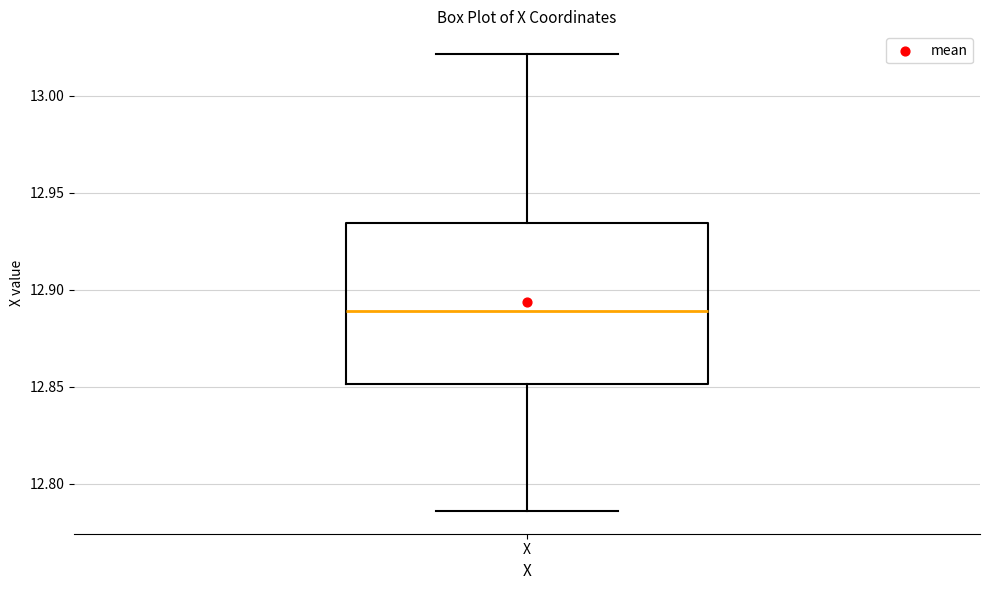

Where is the upper edge of the box for X on the y-axis? The values are not printed on the chart, so give them approximately, as read against the axis.

12.935